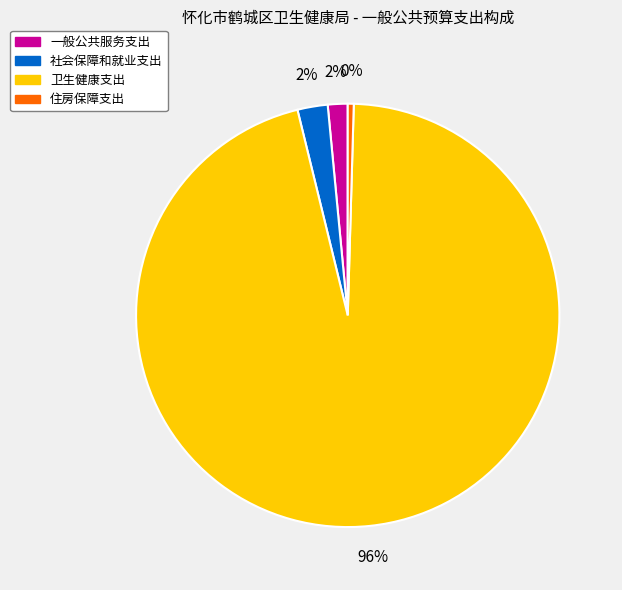

Which slice is the largest?

卫生健康支出